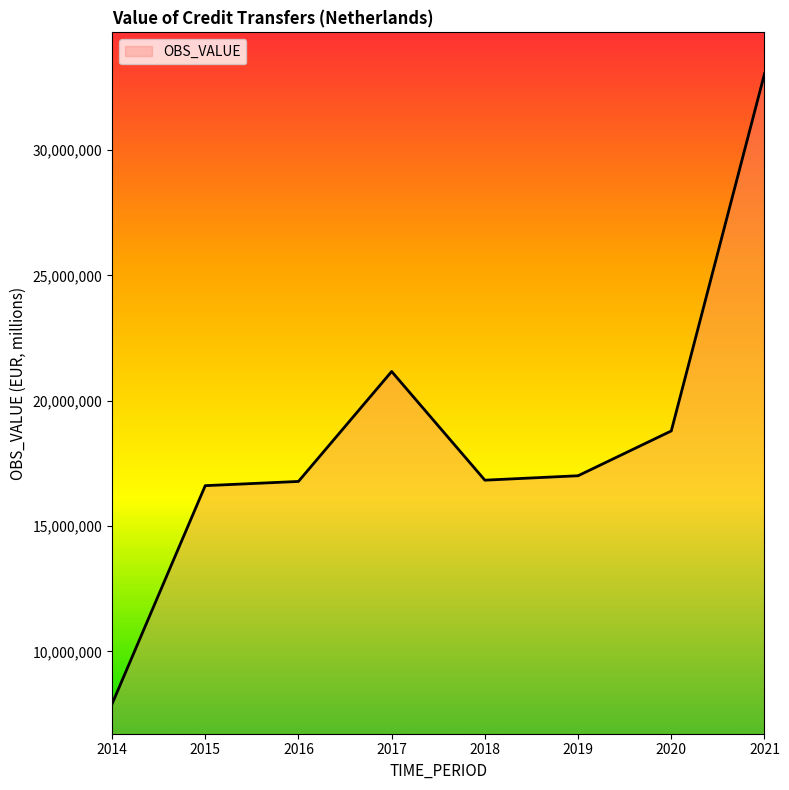

What is the sum of the values at 2021 and 2015?

49657932.0